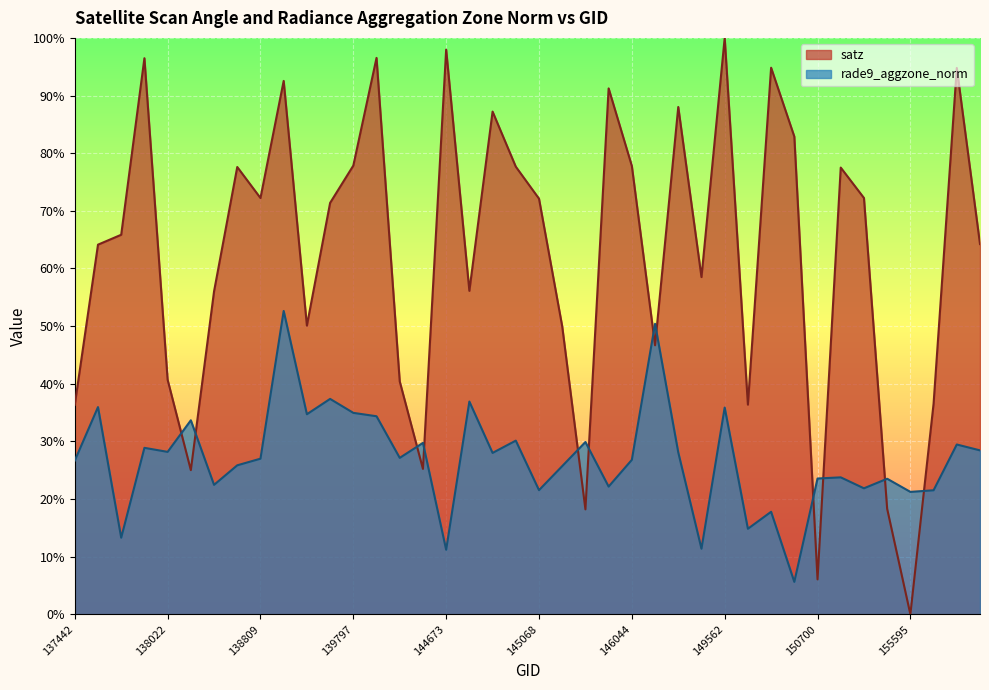

Which series has the largest total across all categories?

satz